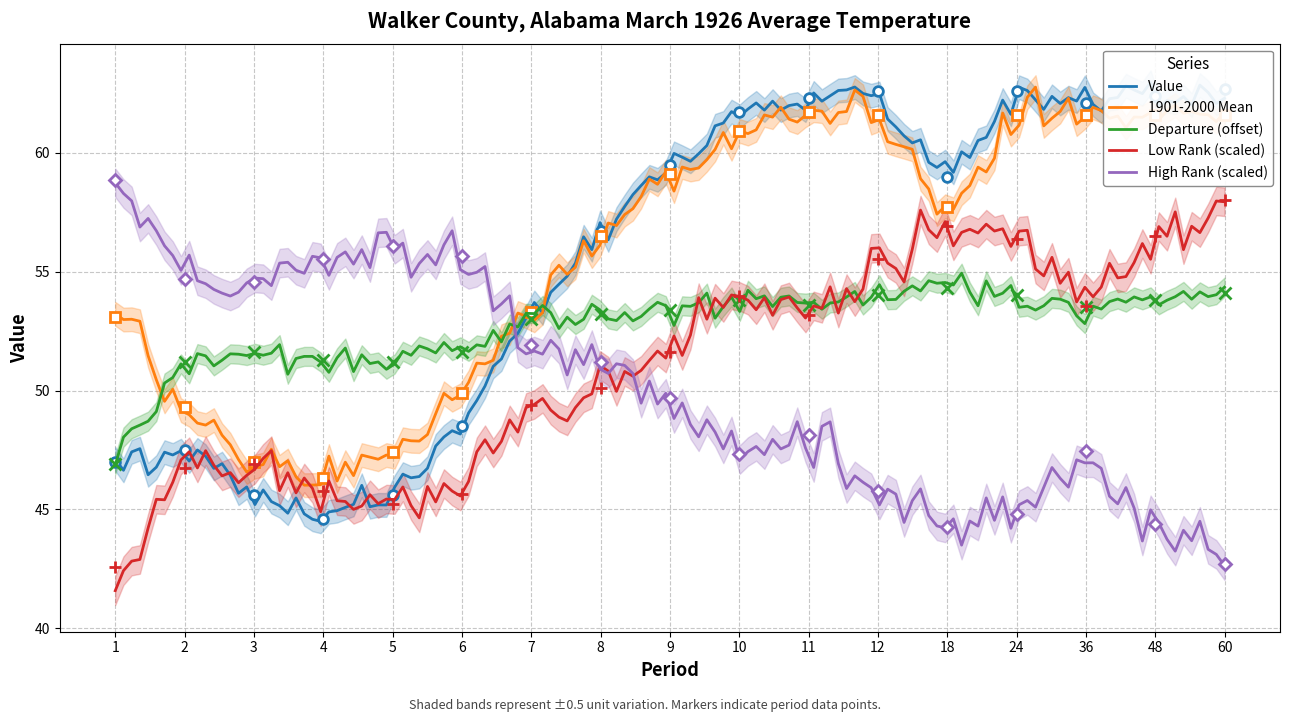

True or false: 1901-2000 Mean and Low Rank intersect in this chart.

False